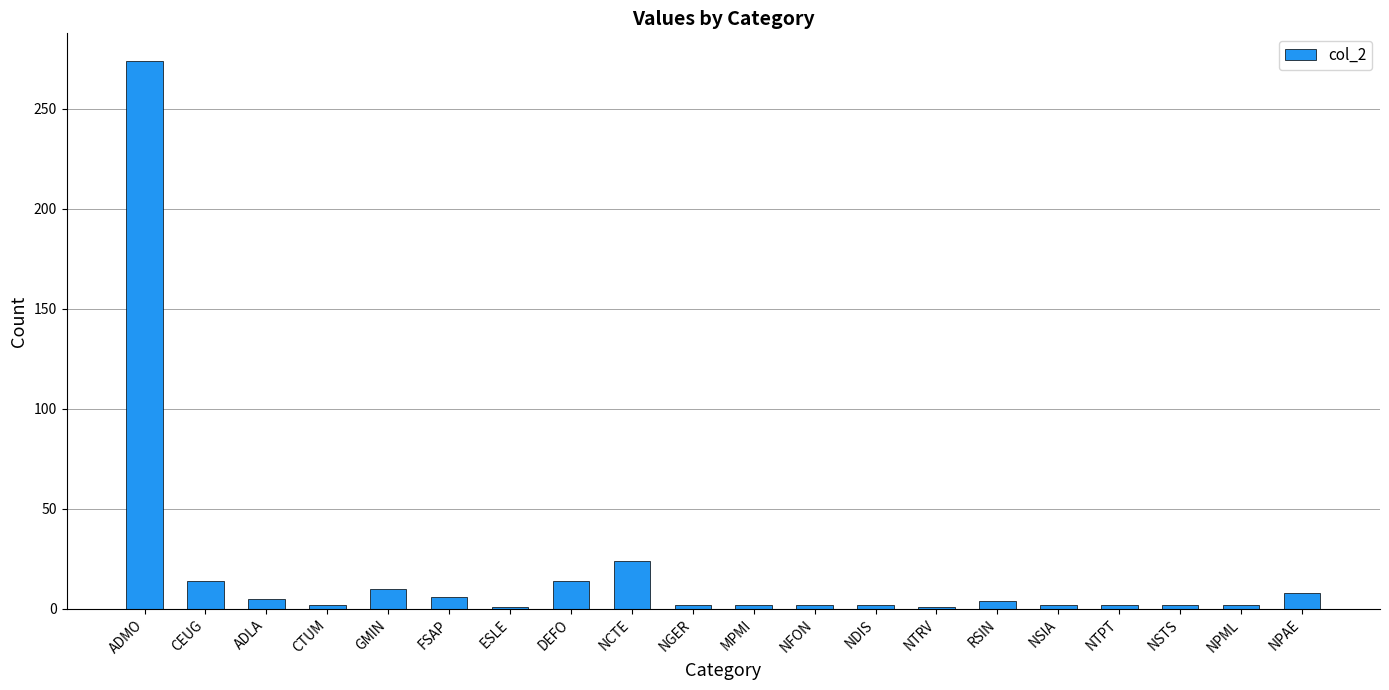

What is the label of the 1st bar from the right?

NPAE